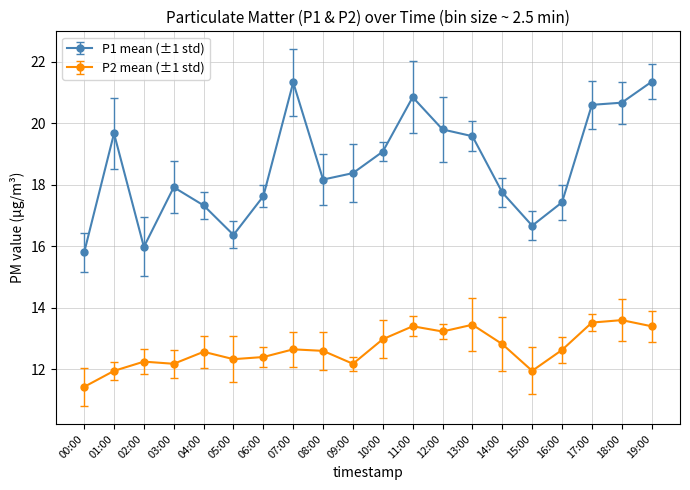

True or false: P1 mean (±1 std) and P2 mean (±1 std) cross at least once.

False